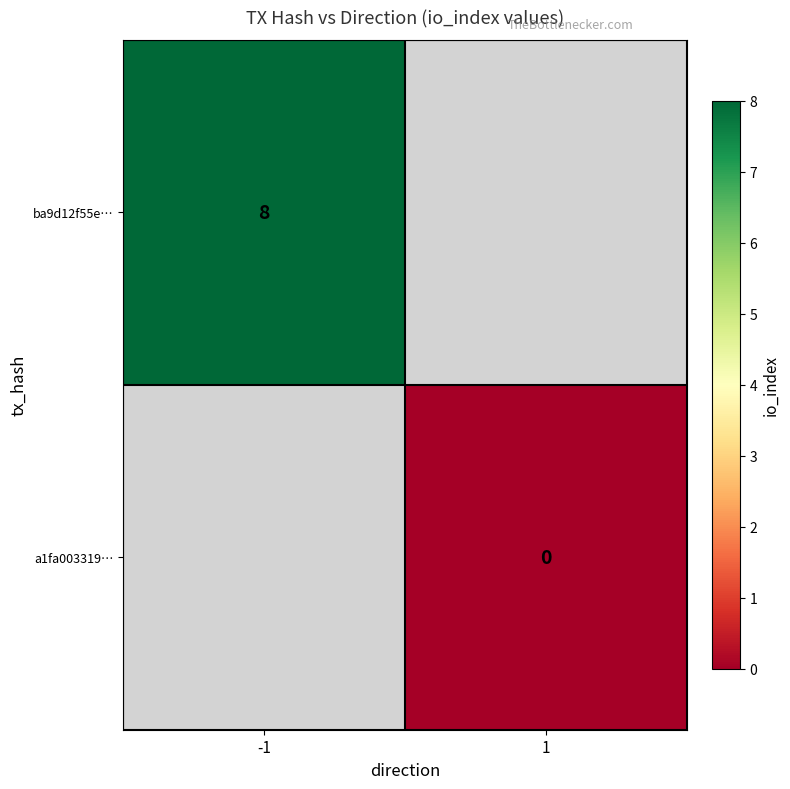

The ba9d12f55e… series shows 5 at -1. True or false?

False